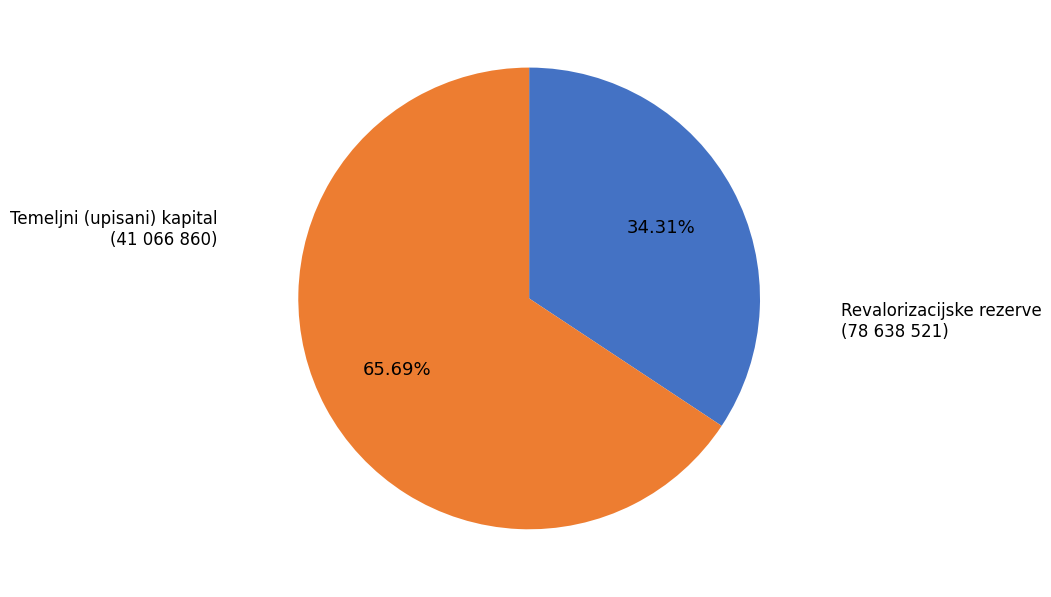

Does any single category account for the majority?

Yes